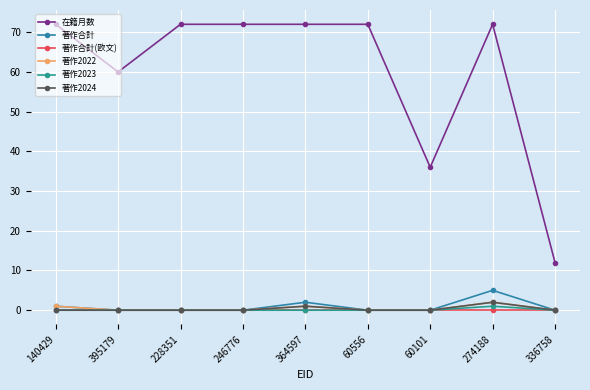

Reading left to right, list all the values displayed in this chart.

在籍月数: 140429=72	395179=60	228351=72	246776=72	364597=72	60556=72	60101=36	274188=72	336758=12
著作合計: 140429=1	395179=0	228351=0	246776=0	364597=2	60556=0	60101=0	274188=5	336758=0
著作合計(欧文): 140429=0	395179=0	228351=0	246776=0	364597=0	60556=0	60101=0	274188=0	336758=0
著作2022: 140429=1	395179=0	228351=0	246776=0	364597=1	60556=0	60101=0	274188=2	336758=0
著作2023: 140429=0	395179=0	228351=0	246776=0	364597=0	60556=0	60101=0	274188=1	336758=0
著作2024: 140429=0	395179=0	228351=0	246776=0	364597=1	60556=0	60101=0	274188=2	336758=0